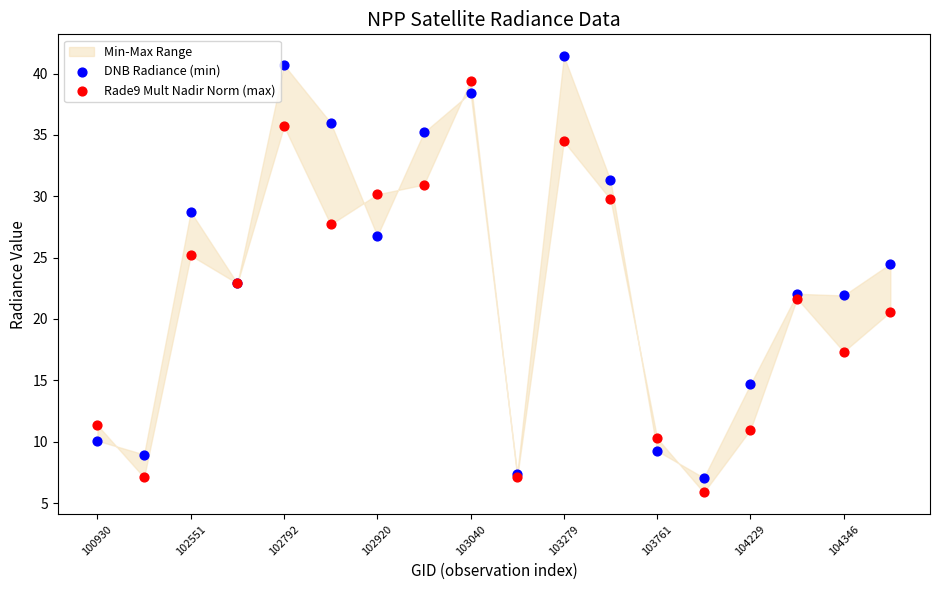

In the DNB Radiance (min) series, what Y value is closest to 24?

24.5